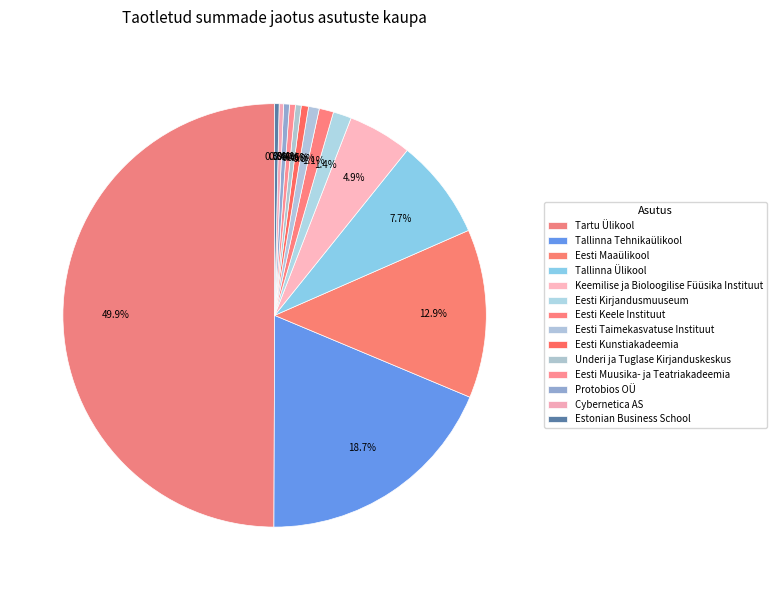

How many slices are in this pie chart?

14